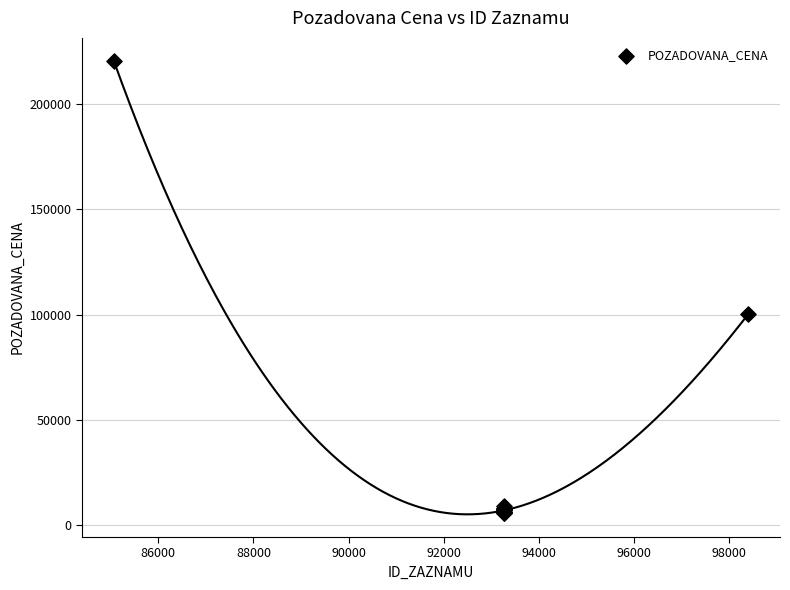

What Y value in the scatter plot is closest to 113127?

100215